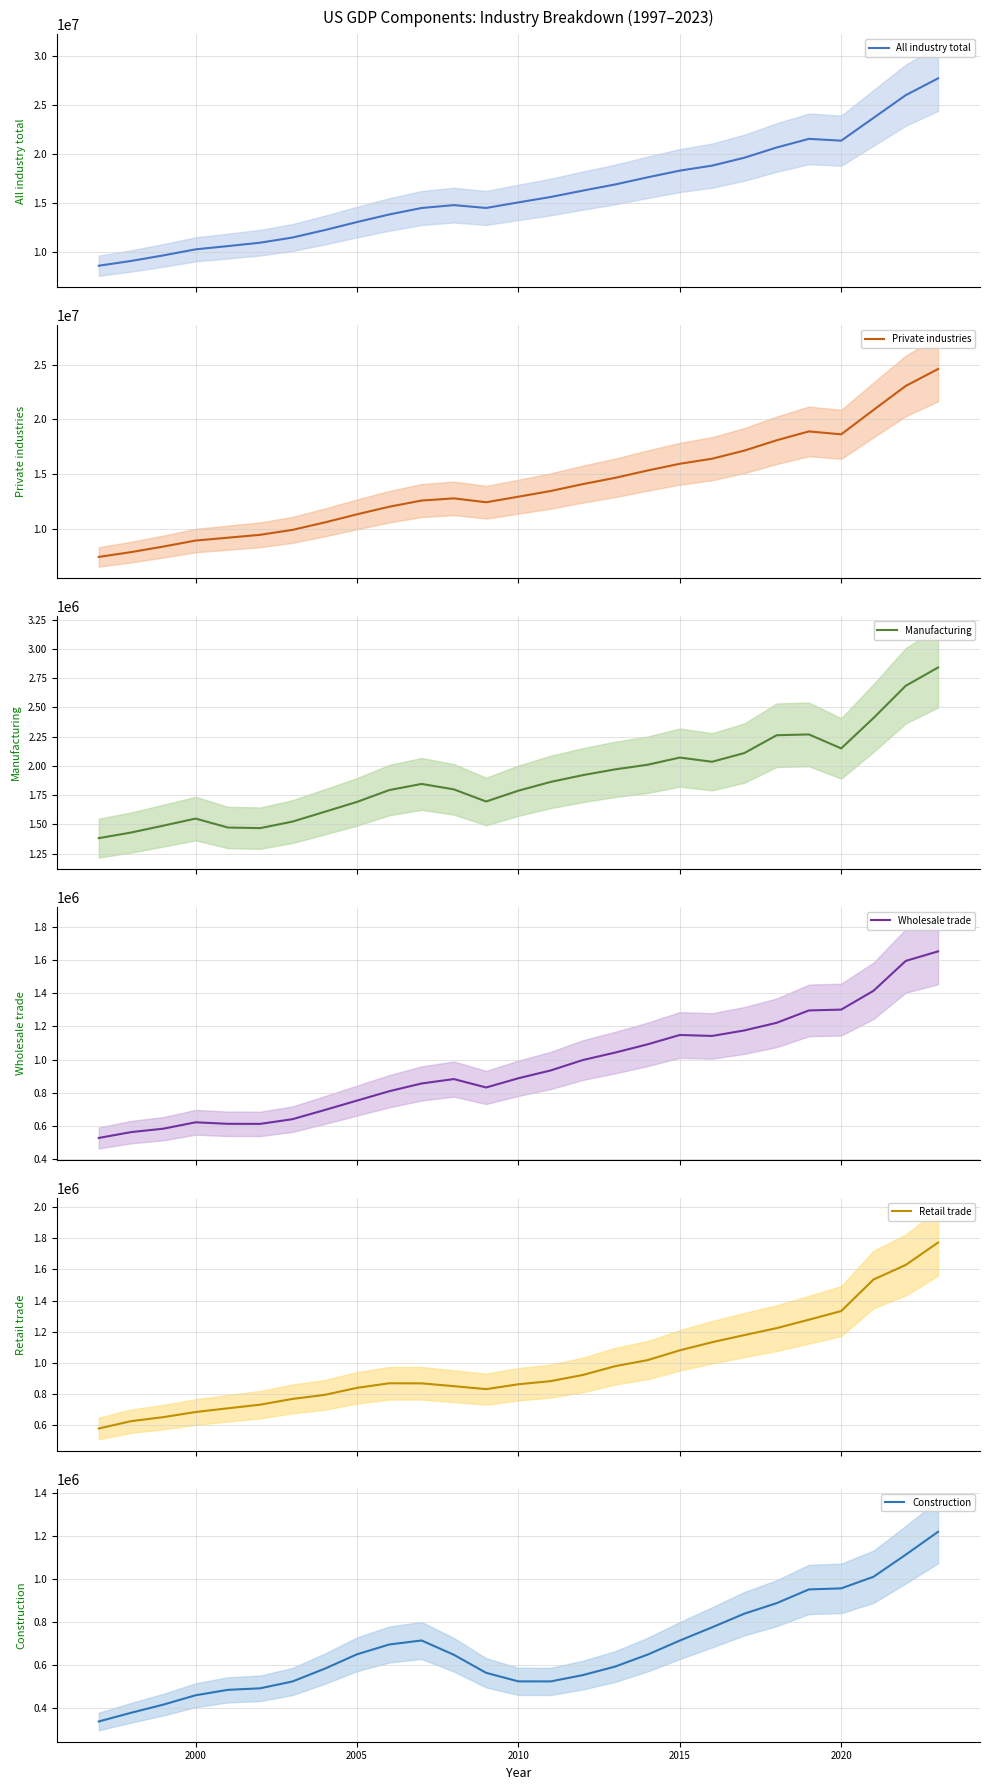

What is the minimum value for Wholesale trade?

527538